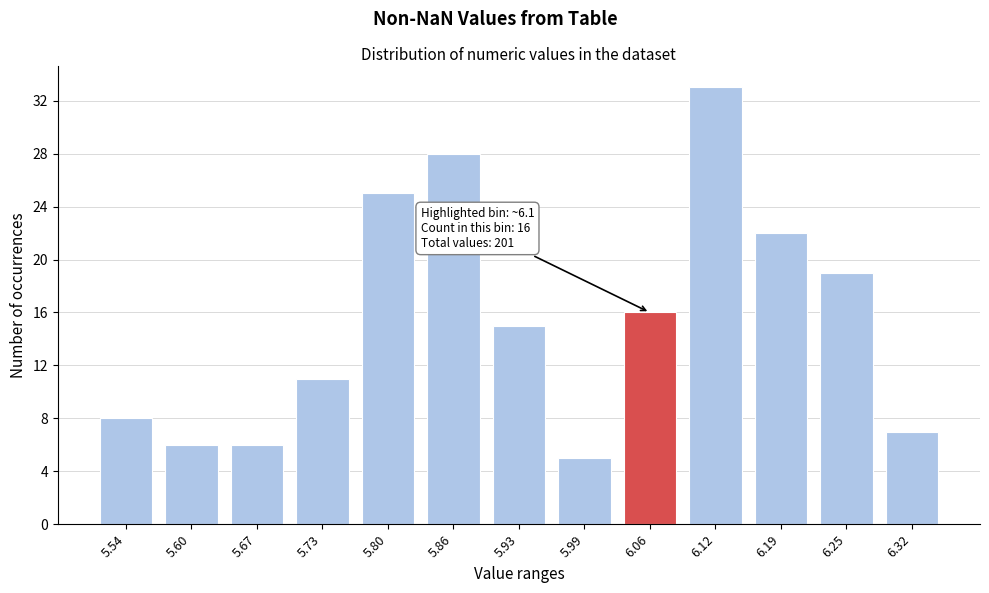

Reading right to left, what are all the values shown in this chart?

6.32=7	6.25=19	6.19=22	6.12=33	6.06=16	5.99=5	5.93=15	5.86=28	5.80=25	5.73=11	5.67=6	5.60=6	5.54=8